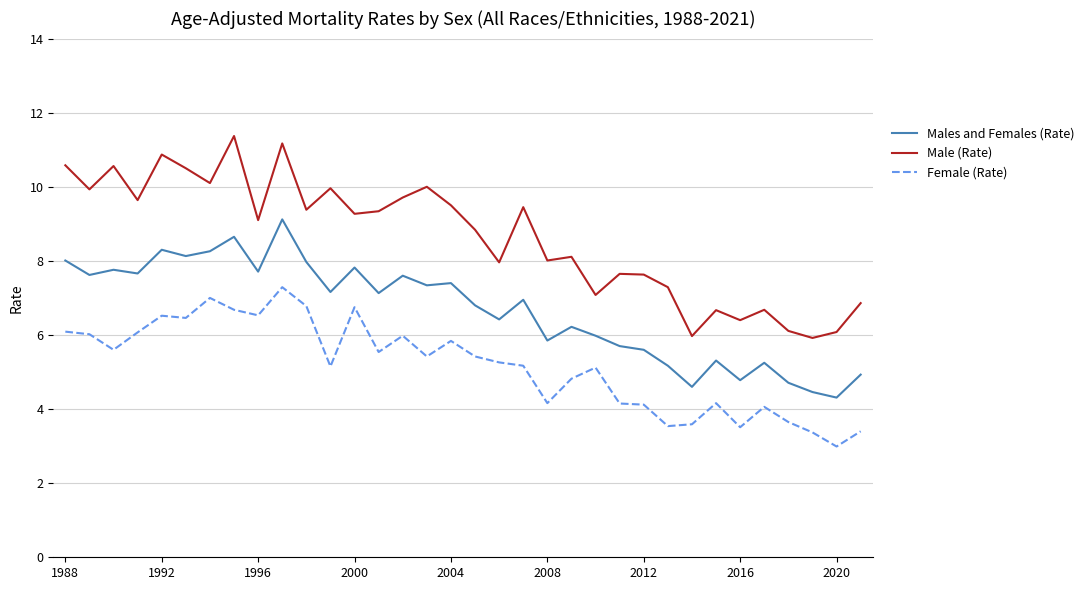

What are all the series names shown in the legend?

Males and Females (Rate), Male (Rate), Female (Rate)